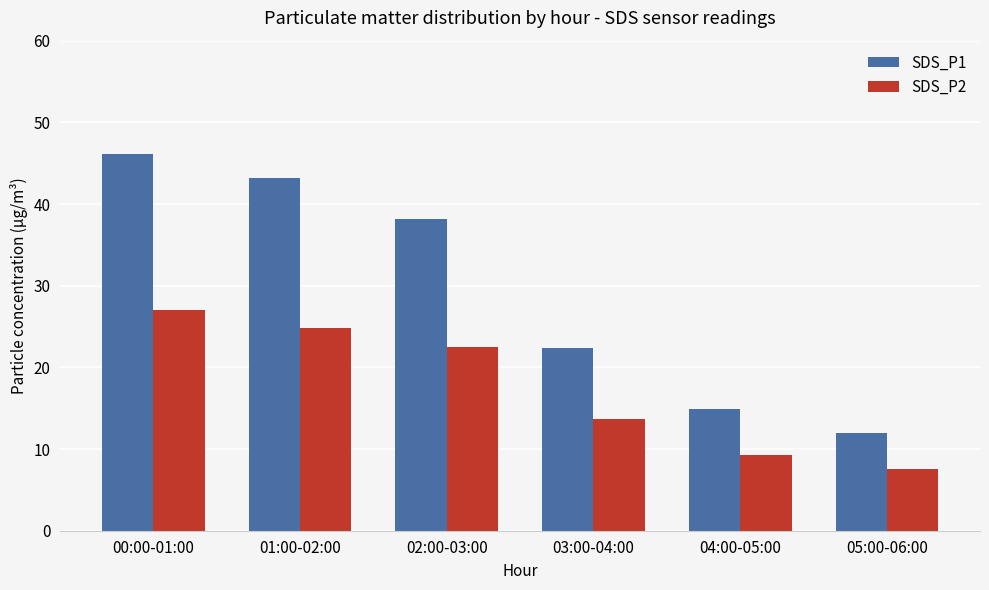

How many data points in SDS_P2 are less than 22?

3